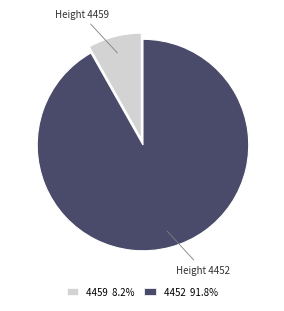

Does any single category account for the majority?

Yes